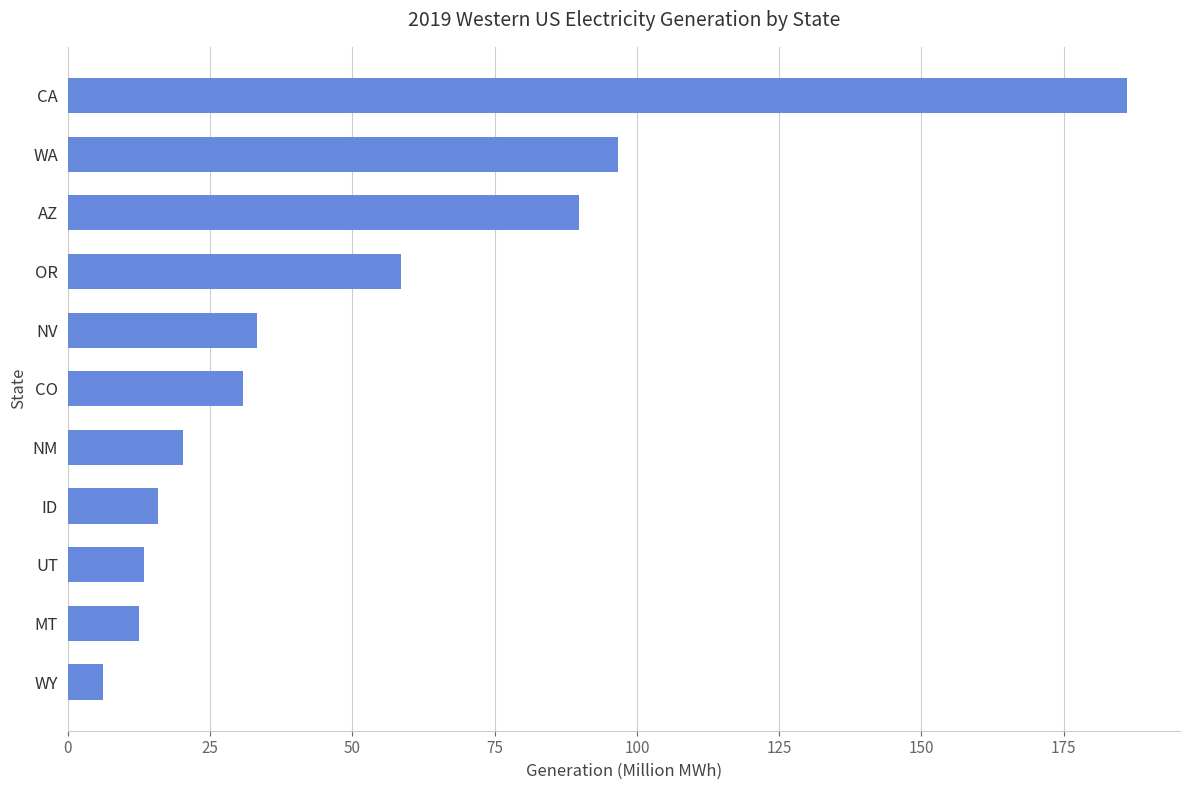

What is the maximum value shown in the chart?

186.1